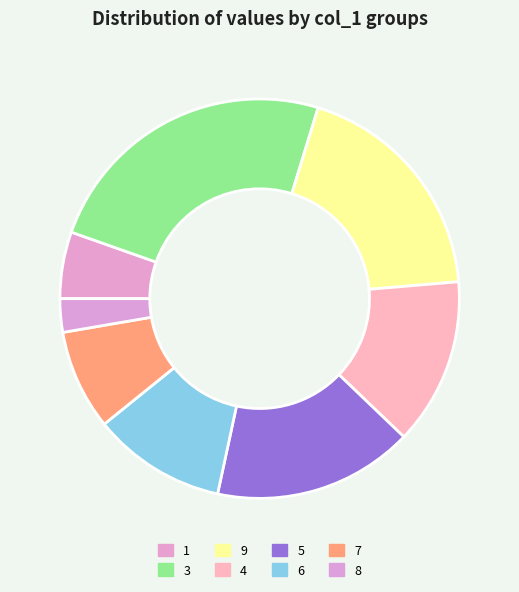

Count the number of slices in the pie.

8